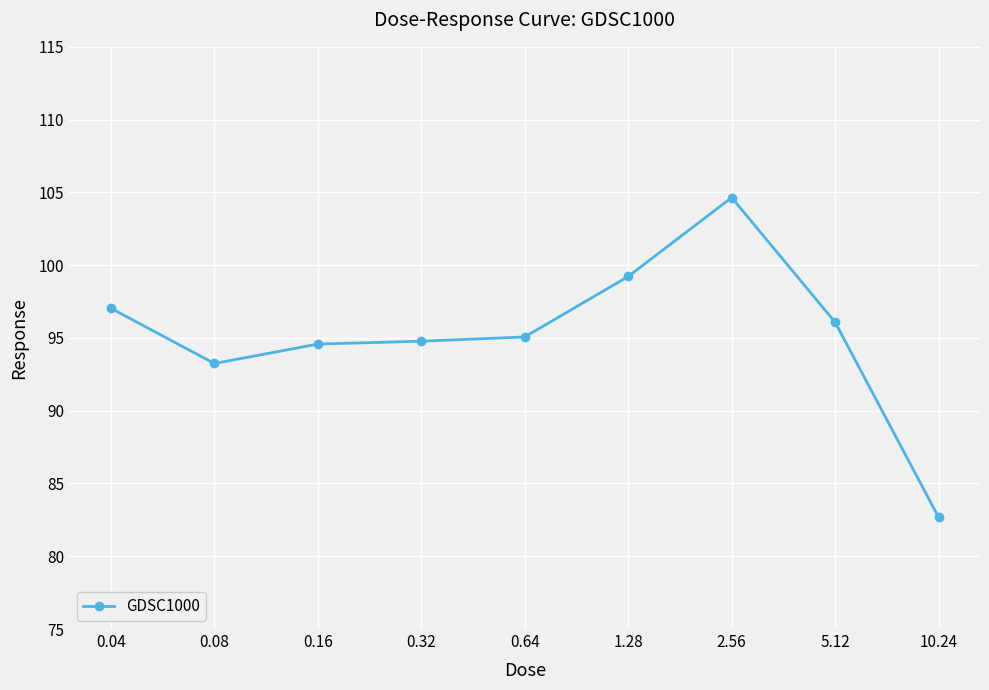

What is the maximum value shown in the chart?

104.6